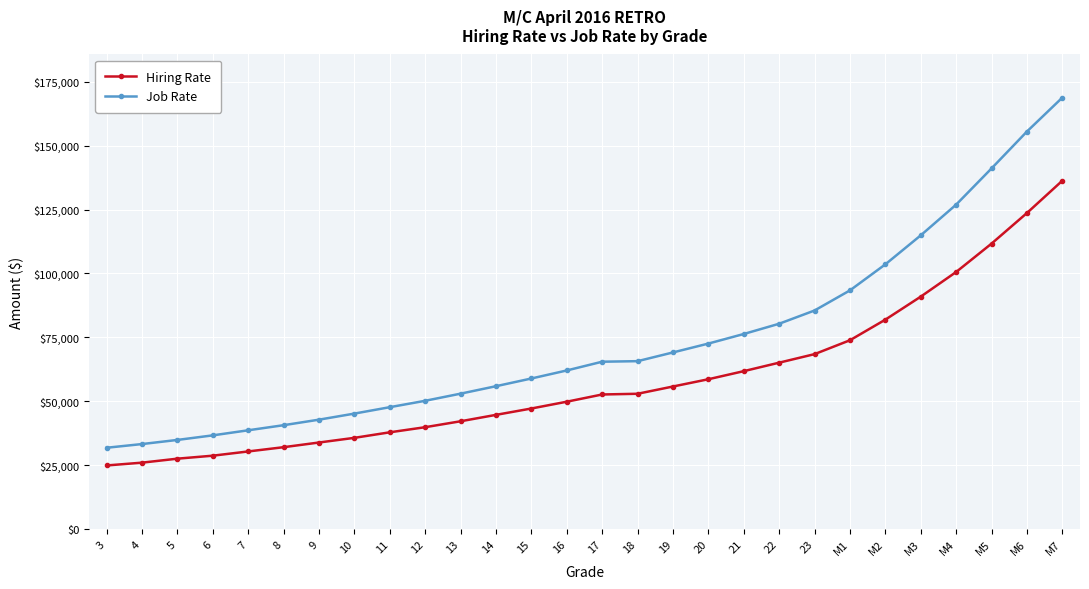

Count the number of data series in this chart.

2